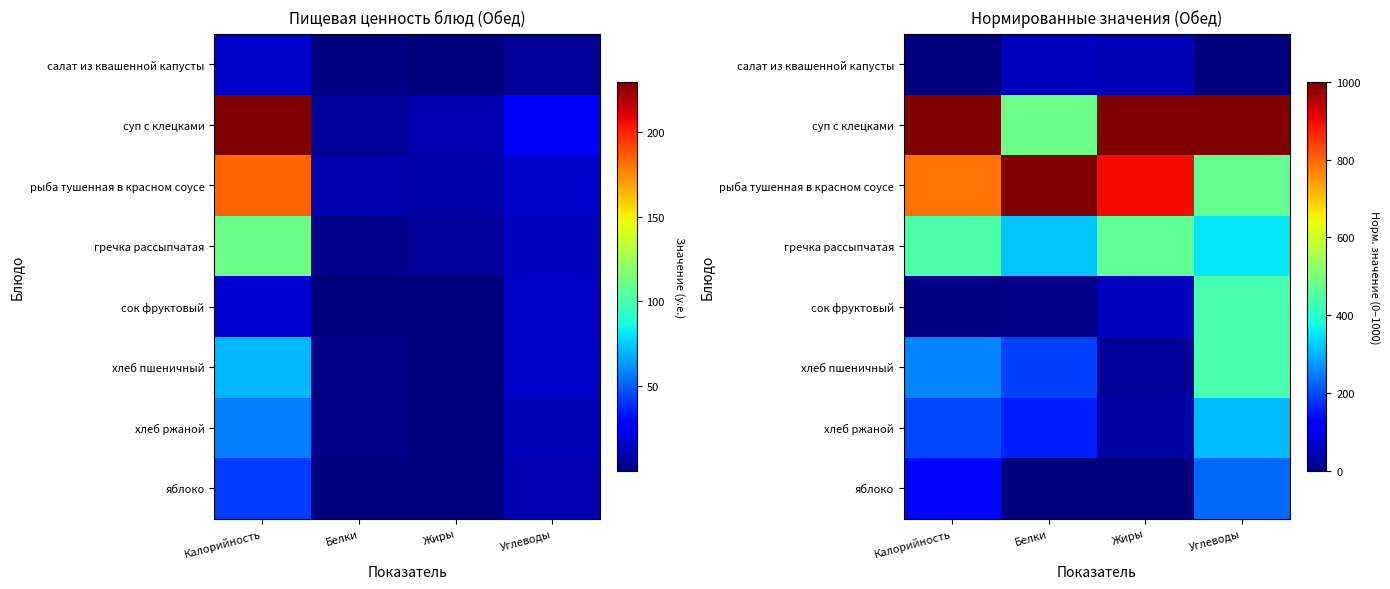

List the labels in order of сок фруктовый value, largest first.

Углеводы, Жиры, Белки, Калорийность